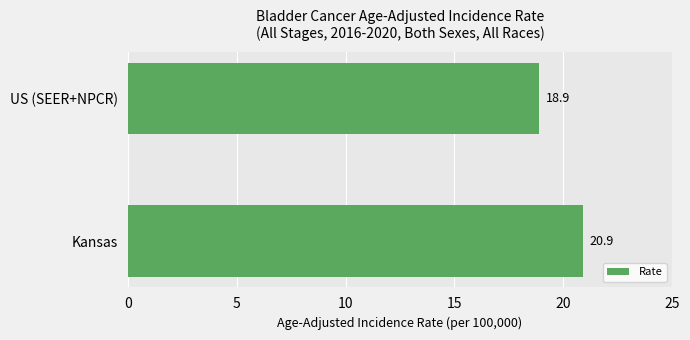

What is the approximate value at Kansas?

20.9